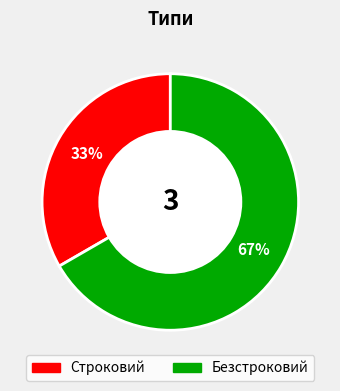

What is the majority slice?

Безстроковий